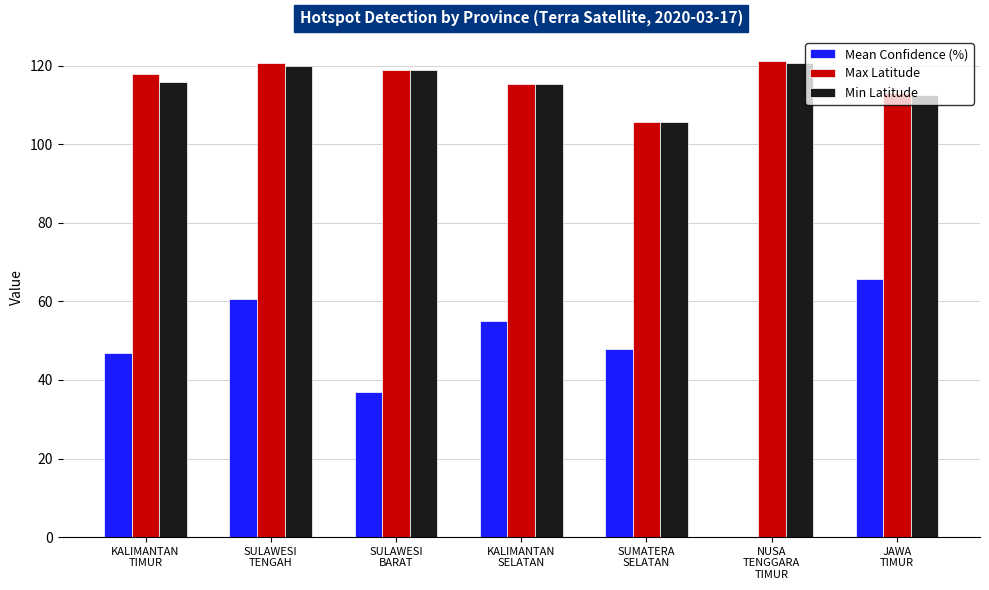

At which category is the sum across all series the highest?

SULAWESI
TENGAH